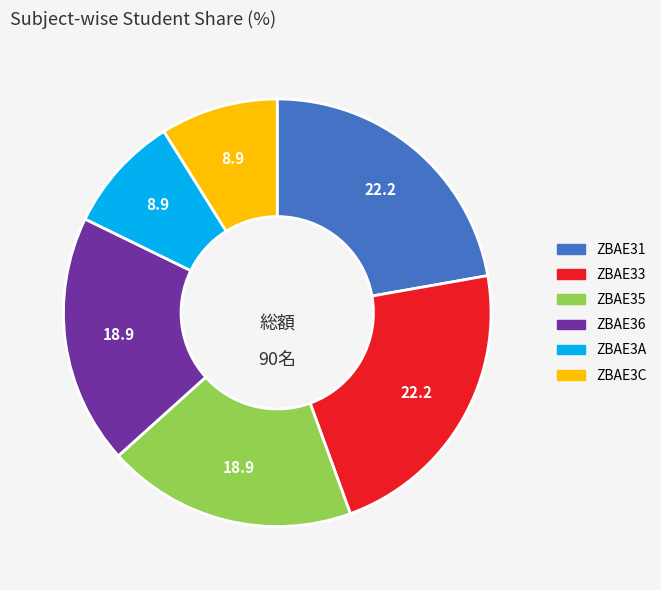

Count the number of slices in the pie.

6